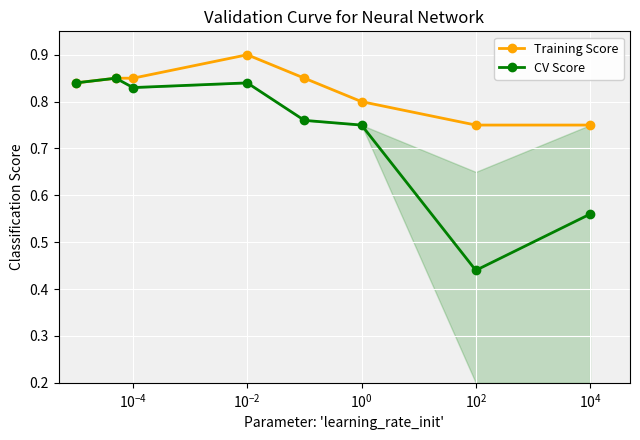

What is the greatest value displayed?

0.9